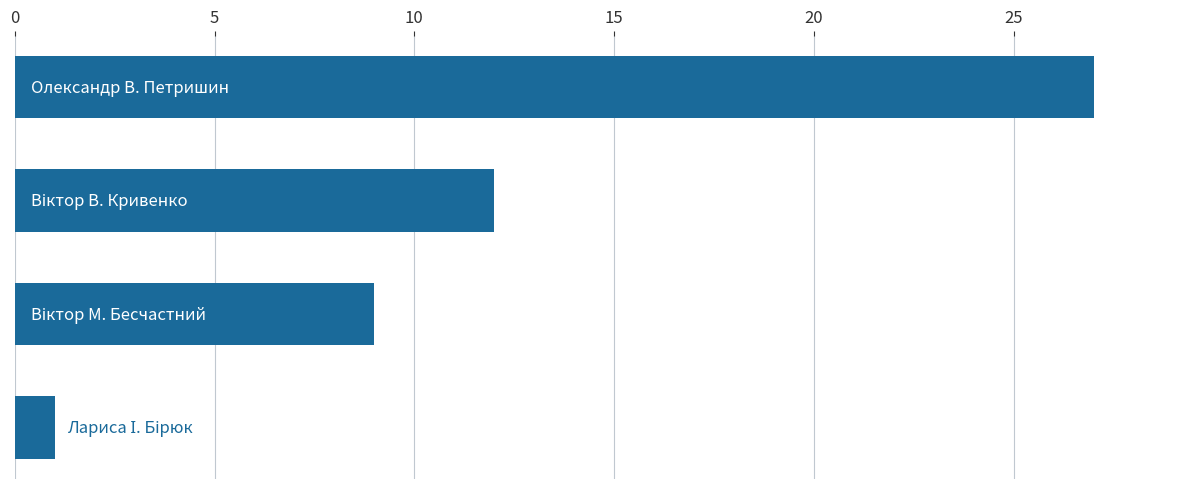

What is the maximum value shown in the chart?

27